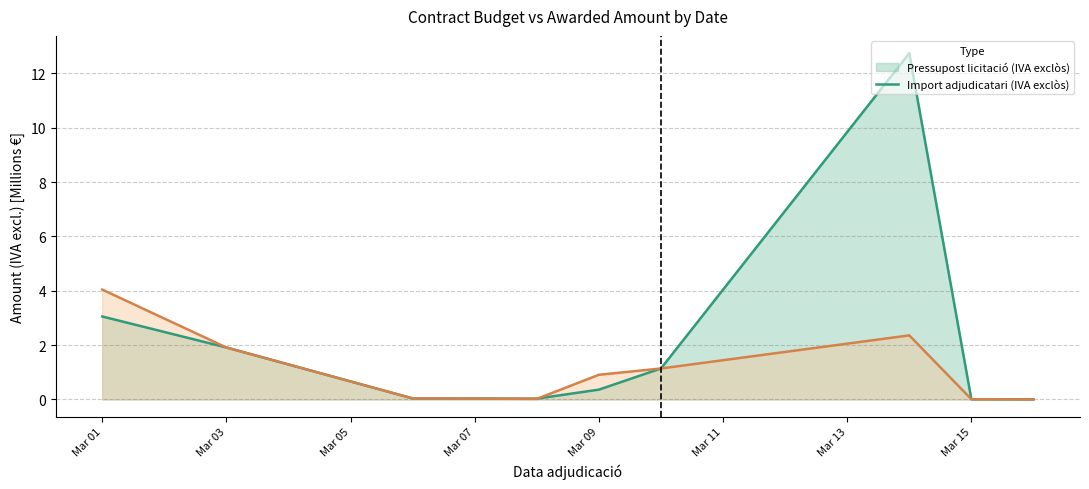

At which category does Import adjudicatari (IVA exclòs) (line) reach its first local valley?

Mar 07